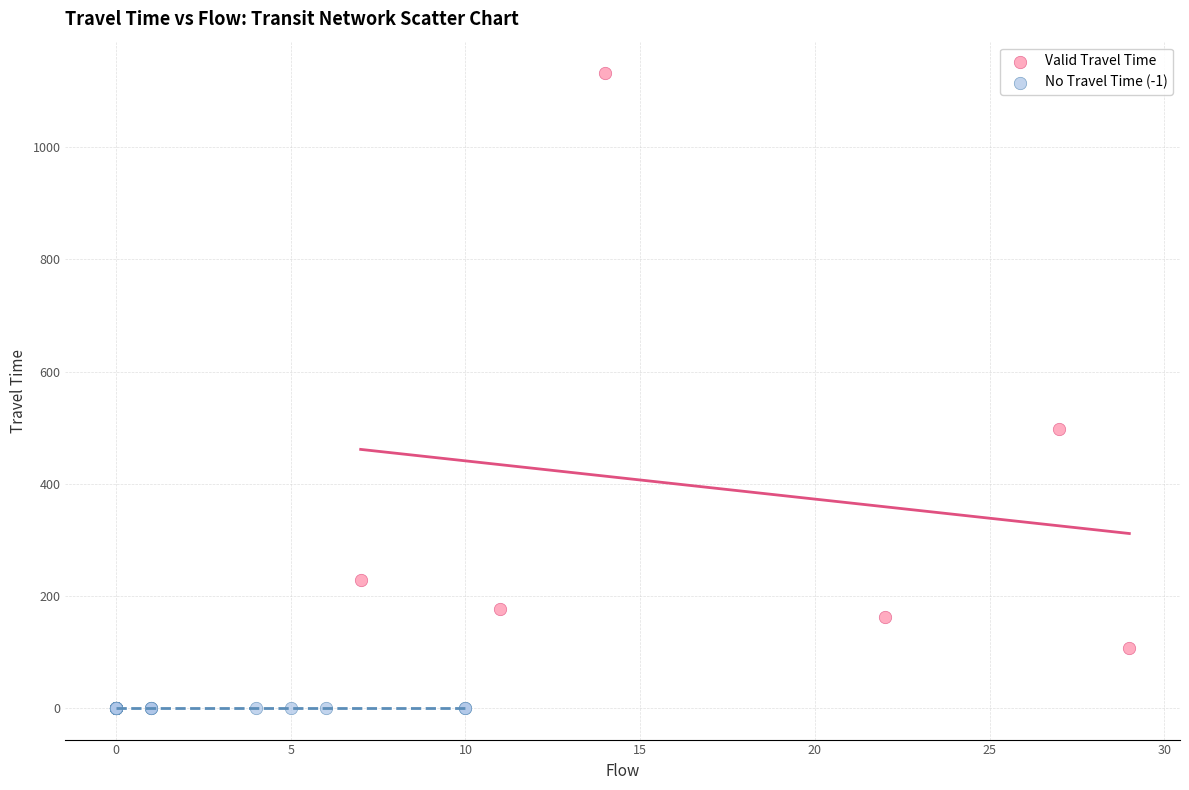

Which series contains the highest Y value?

Valid Travel Time